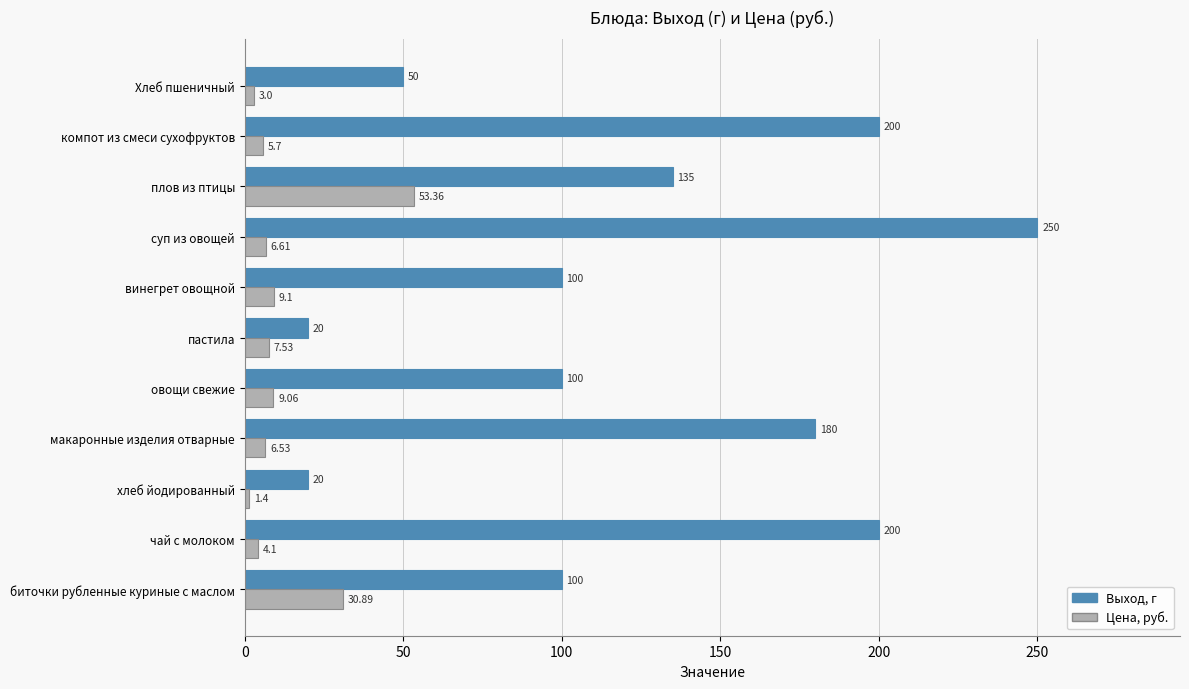

Which category has the highest value across all series?

суп из овощей